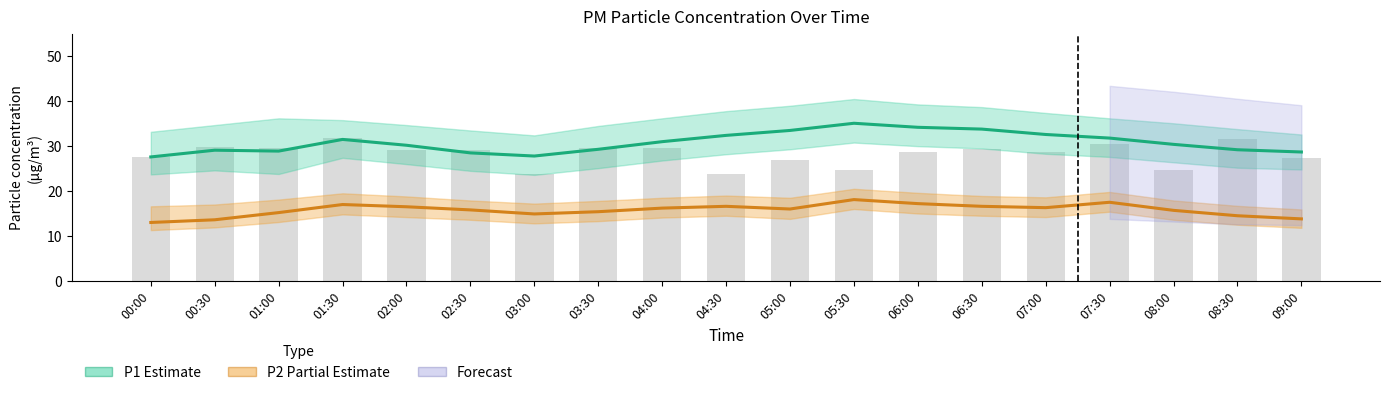

Is it true that P1_upper equals 40.5 at 05:30?

True